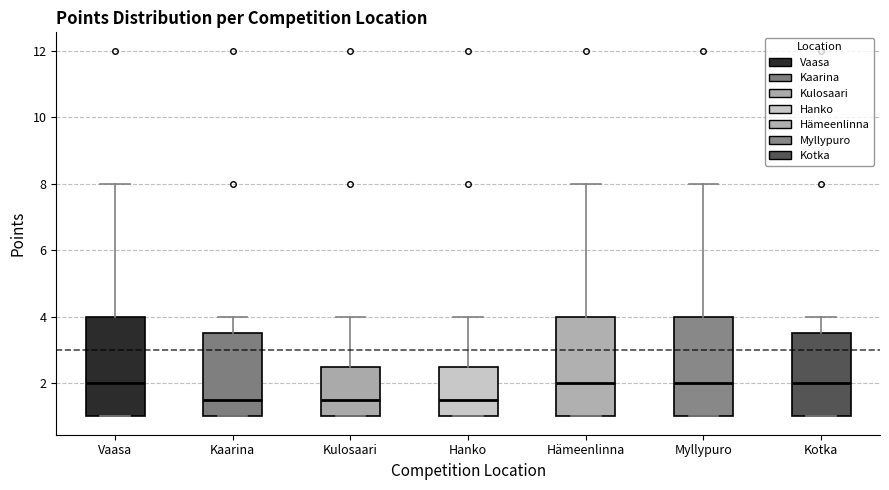

Reading left to right, transcribe this box plot: for each box, give where its median line is, the range the box spans, and where its two whiskers end, as read against the y-axis. The values are not printed on the chart, so give them approximately, as read against the axis.

Vaasa: median 2.0, box 1.0 to 4.0, whiskers 1.0 to 8.0
Kaarina: median 1.6, box 1.0 to 3.6, whiskers 1.0 to 4.0
Kulosaari: median 1.6, box 1.0 to 2.6, whiskers 1.0 to 4.0
Hanko: median 1.6, box 1.0 to 2.6, whiskers 1.0 to 4.0
Hämeenlinna: median 2.0, box 1.0 to 4.0, whiskers 1.0 to 8.0
Myllypuro: median 2.0, box 1.0 to 4.0, whiskers 1.0 to 8.0
Kotka: median 2.0, box 1.0 to 3.6, whiskers 1.0 to 4.0